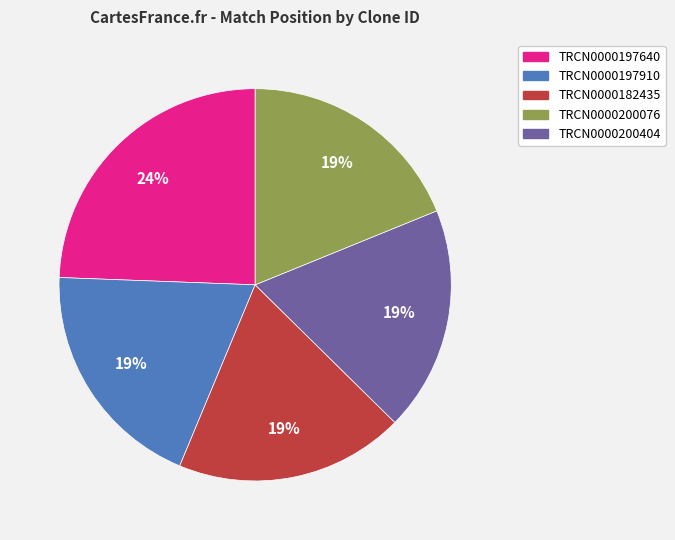

To the nearest percent, what is the average slice percentage?

20%